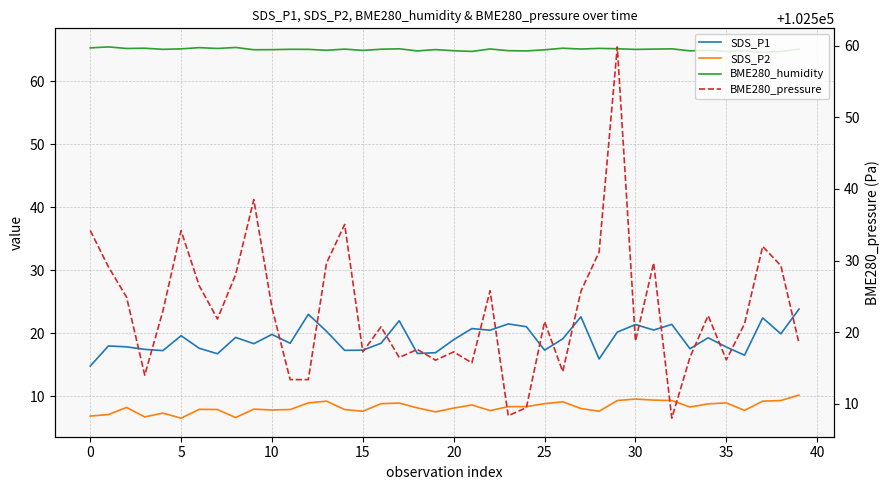

What is the difference between the BME280_humidity values at 31 and 19?

0.1